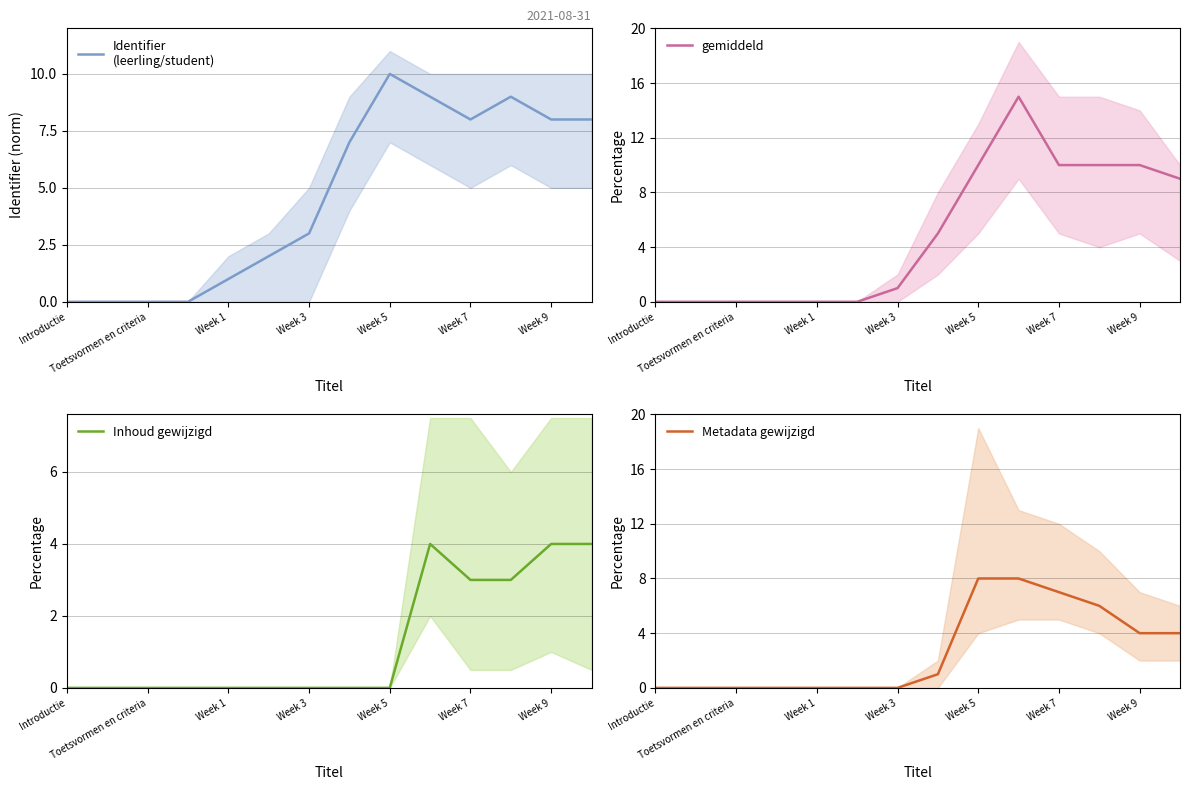

Is it true that gemiddeld equals 2 at Week 9?

False